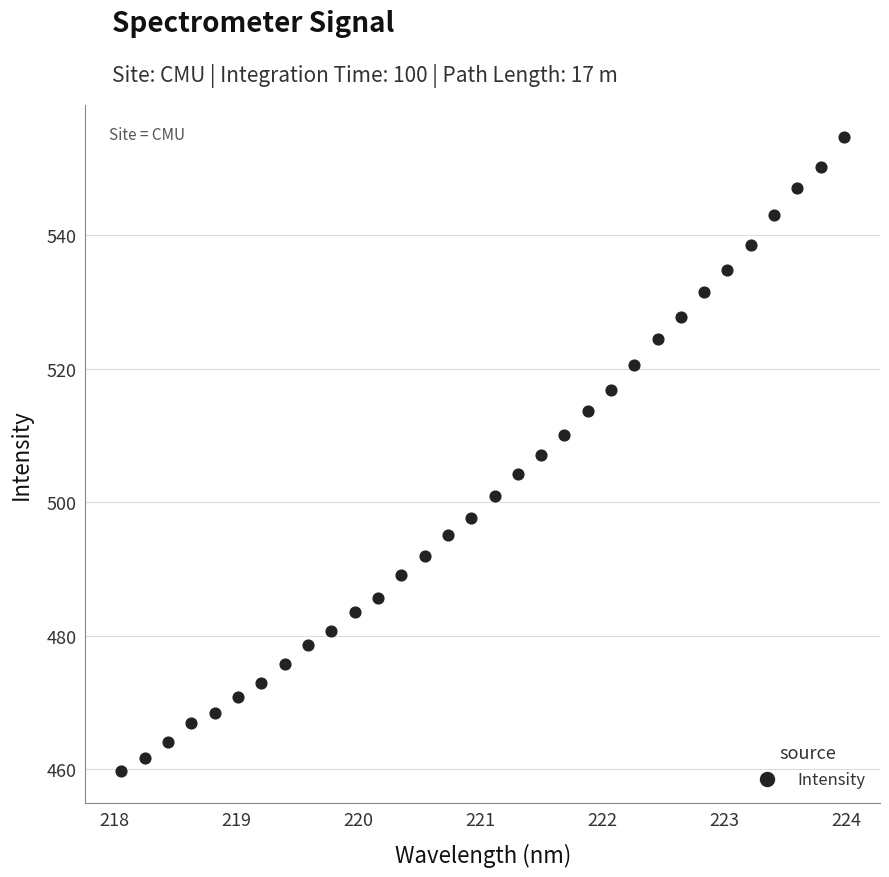

What is the range of Y values (max minus min)?

95.0